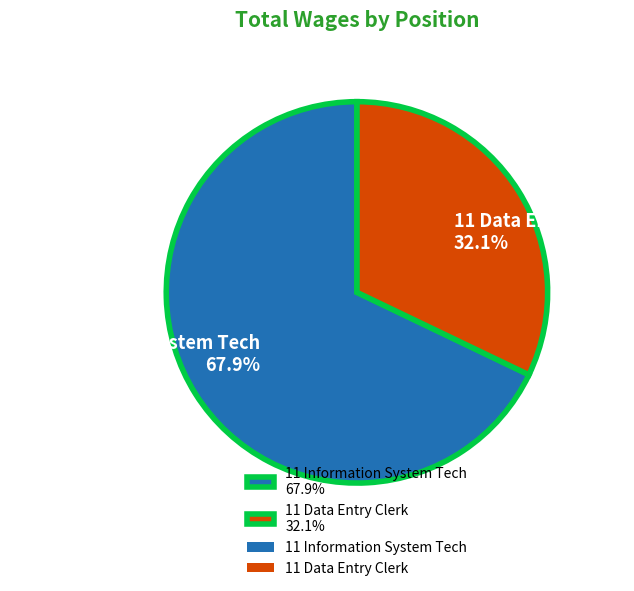

Between 11 Data Entry Clerk 32.1% and 11 Information System Tech 67.9%, which is larger?

11 Information System Tech 67.9%